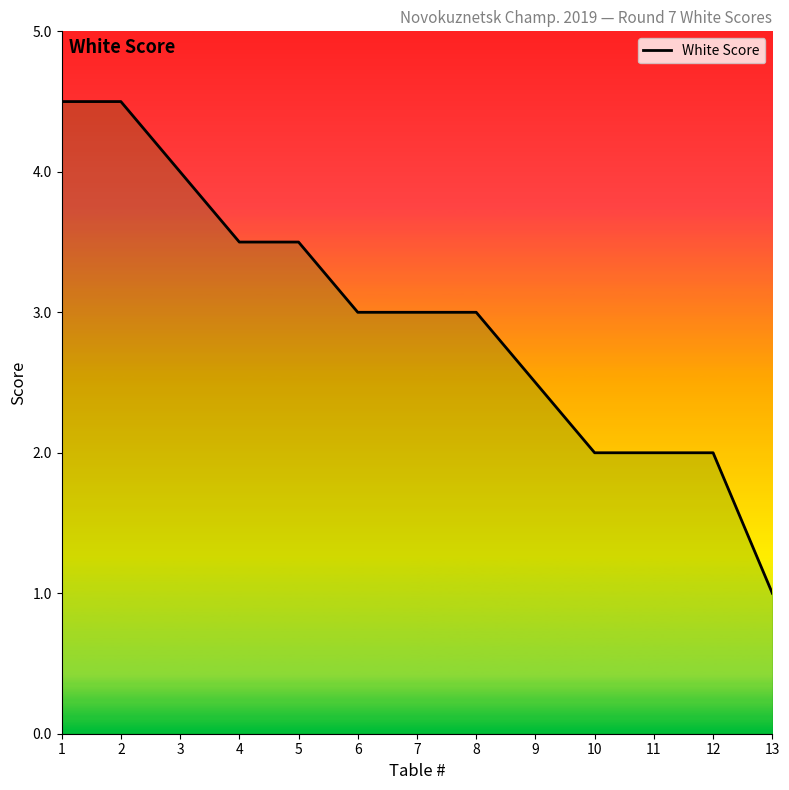

The value at 11 is 2.0. True or false?

True